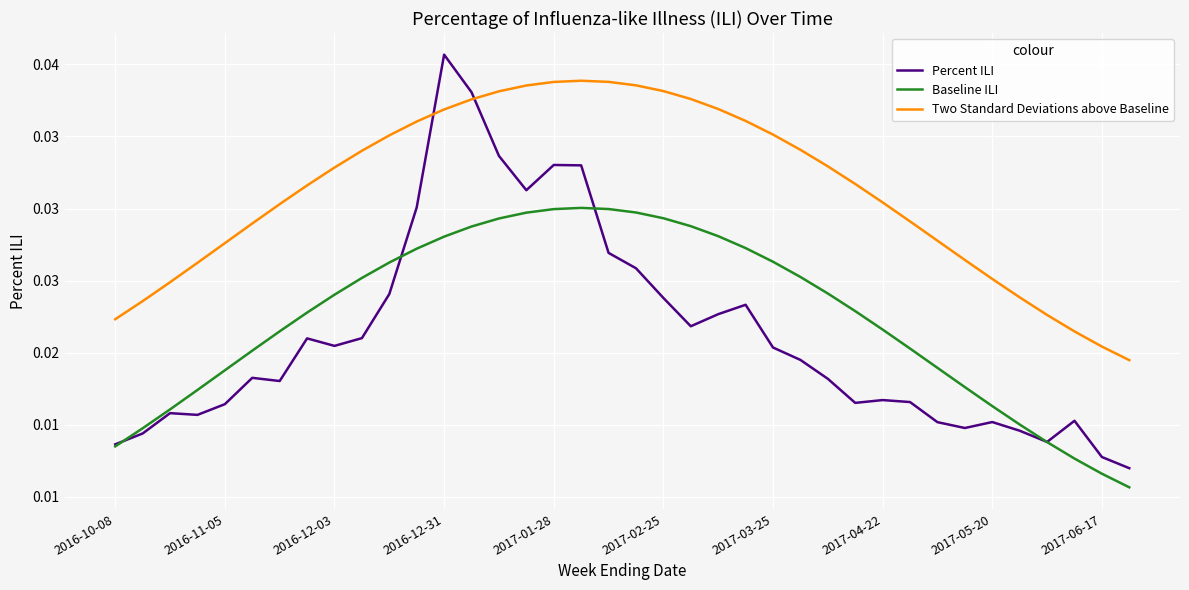

After their last crossing, which series has the higher values: Baseline ILI or Percent ILI?

Percent ILI